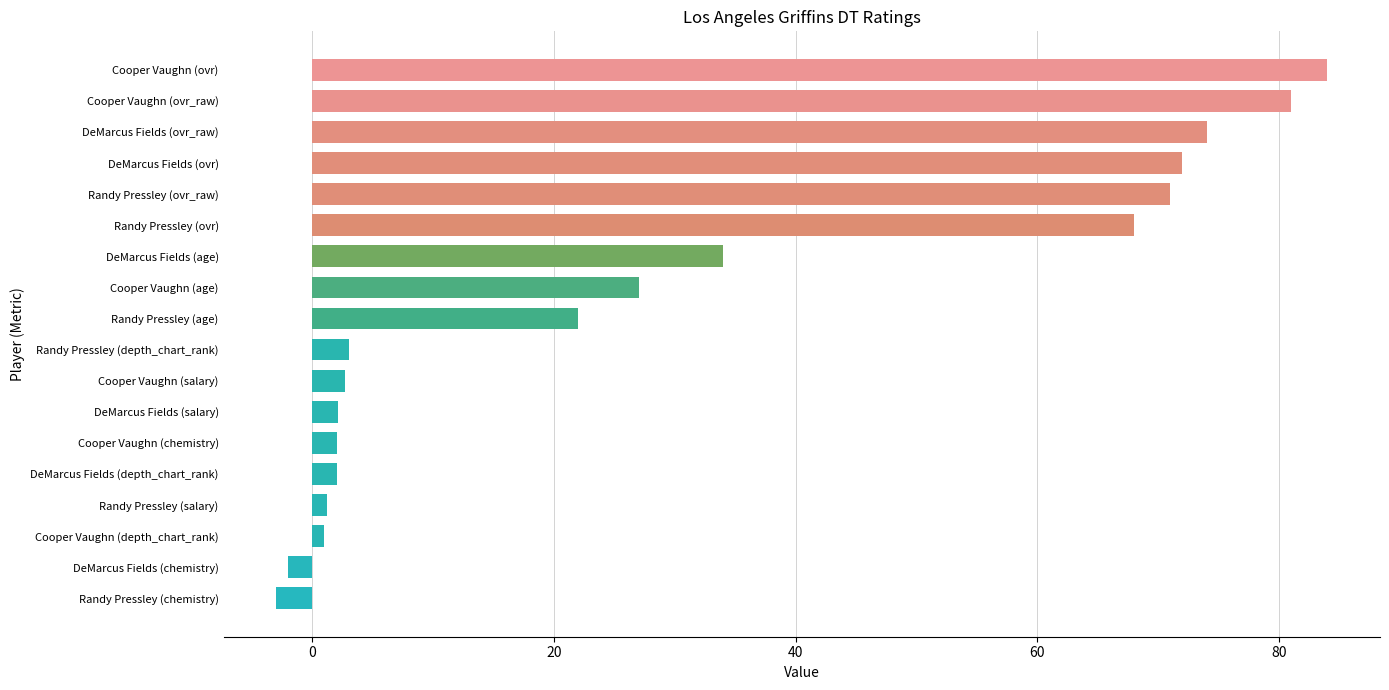

What is the label of the 10th bar from the bottom?

Randy Pressley (age)